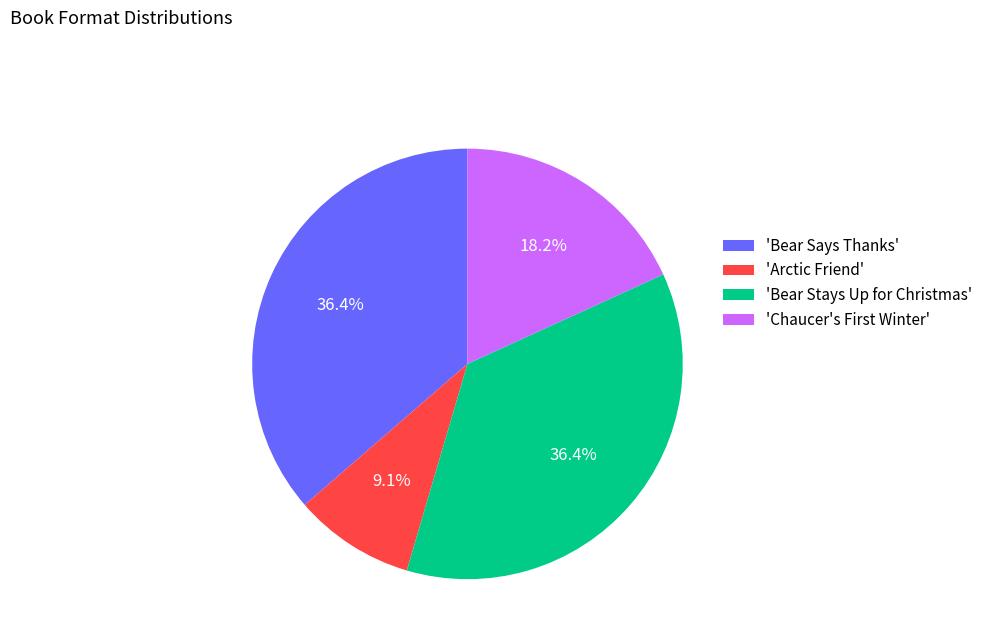

Does 'Bear Says Thanks' represent more than half of the total?

No